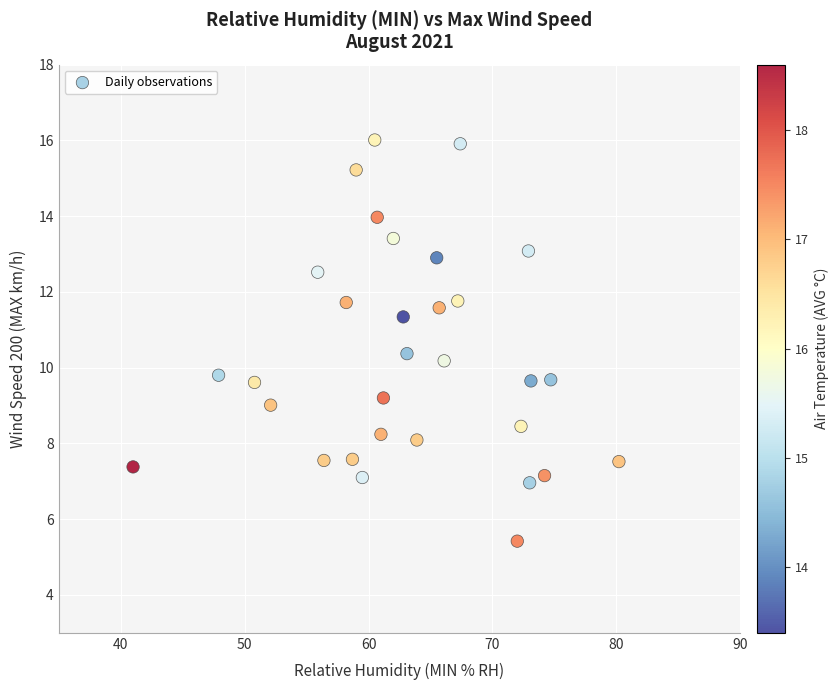

What is the range of Y values (max minus min)?

10.6